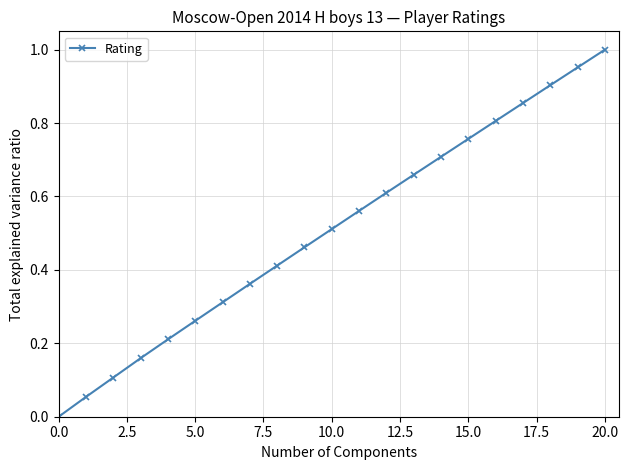

What is the sum of all values?

10.7